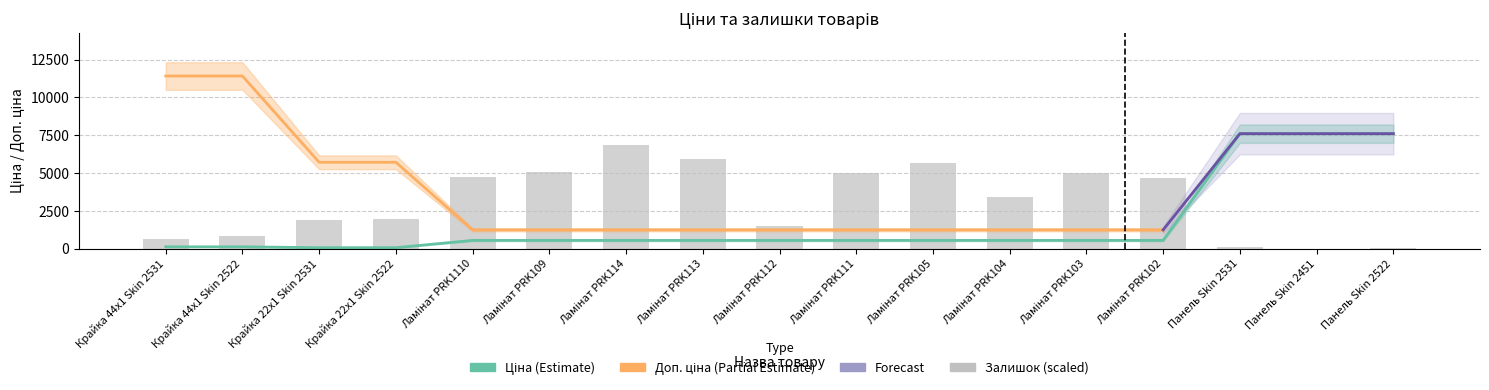

Reading left to right, extract all data points from this chart.

Ціна: 114.1	114.1	57.0	57.0	539.0	539.0	539.0	539.0	539.0	539.0	539.0	539.0	539.0	539.0	7596.5	7596.5	7596.5
Залишок: 616.1	819.6	1879.5	1938.9	4731.3	5047.8	6836.9	5924.0	1523.4	4965.9	5630.0	3411.4	5022.4	4660.6	115.9	0.0	45.2